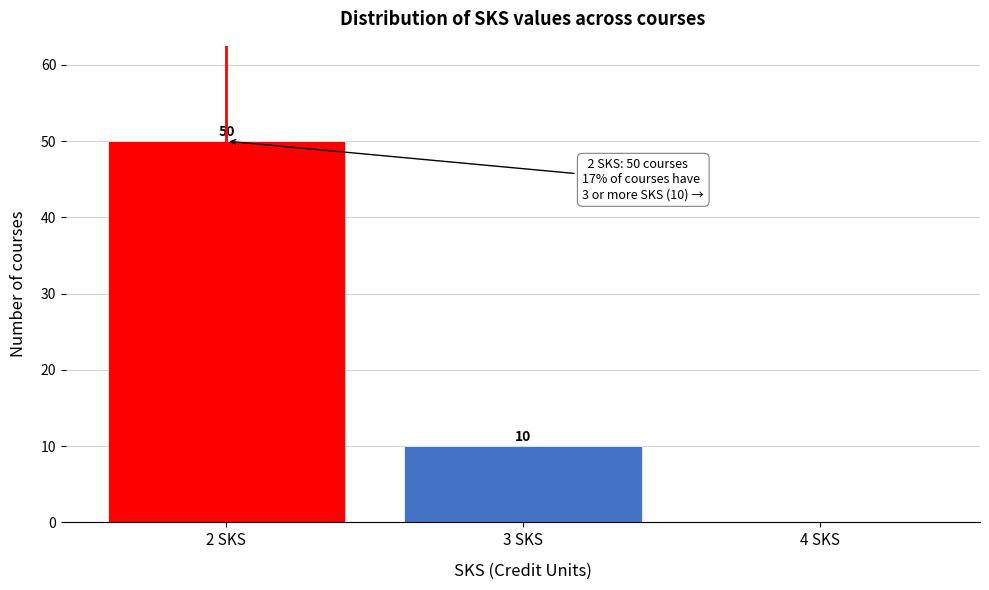

Over which range of the x-axis is the bar tallest?

1.5 to 2.5